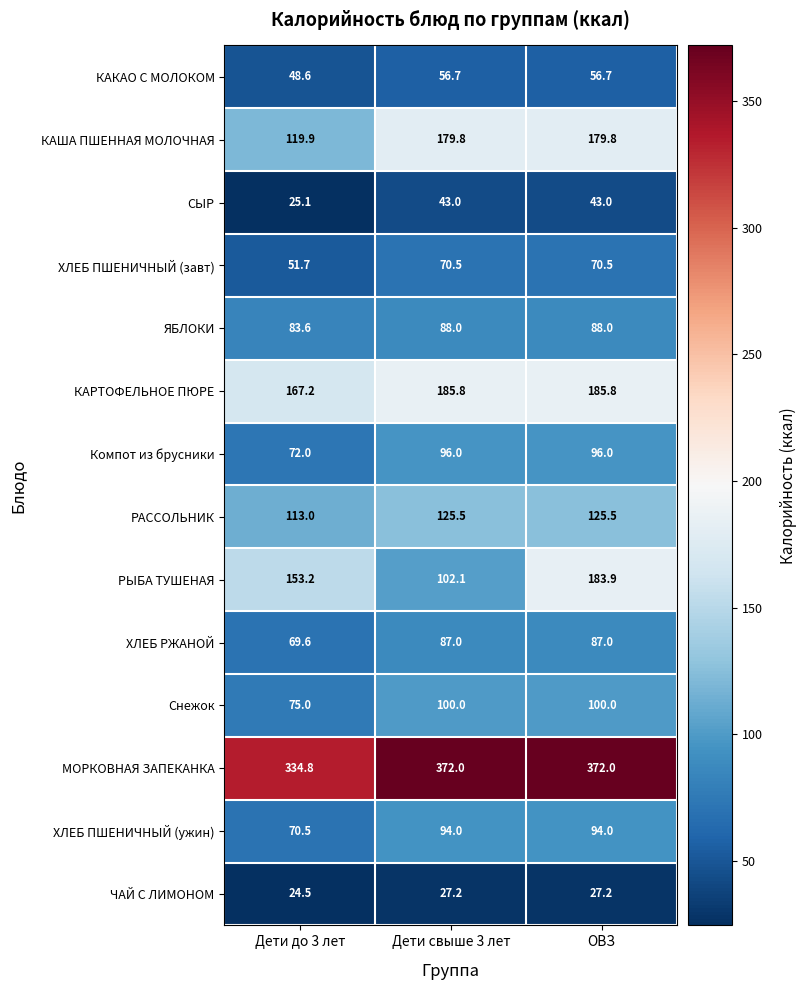

Where is ХЛЕБ ПШЕНИЧНЫЙ (завт) nearest to the value 61?

Дети до 3 лет